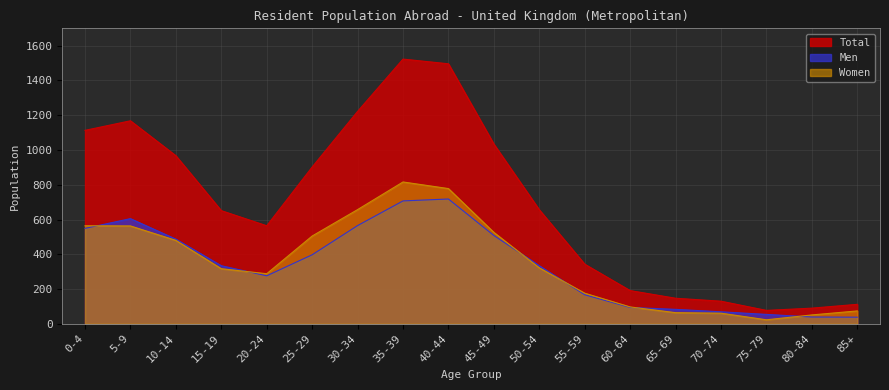

What is the difference between the highest and lowest values at 70-74?

69